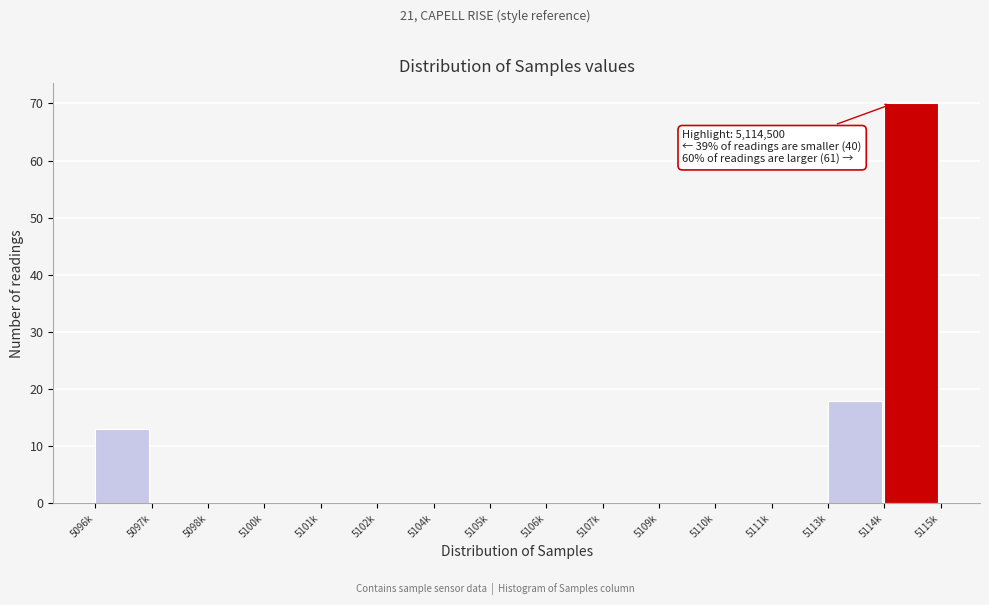

Reading right to left, transcribe all the data shown in this chart.

5114k=70	5113k=18	5111k=0	5110k=0	5109k=0	5107k=0	5106k=0	5105k=0	5104k=0	5102k=0	5101k=0	5100k=0	5098k=0	5097k=0	5096k=13